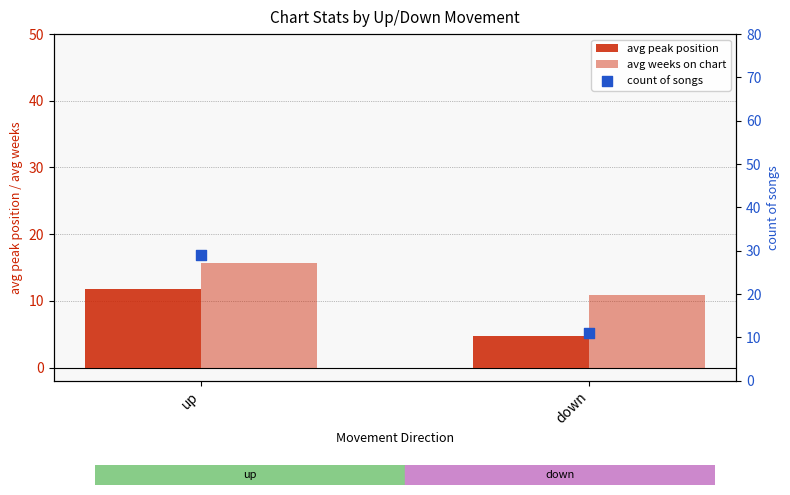

At how many categories does at least one series exceed 19?

1